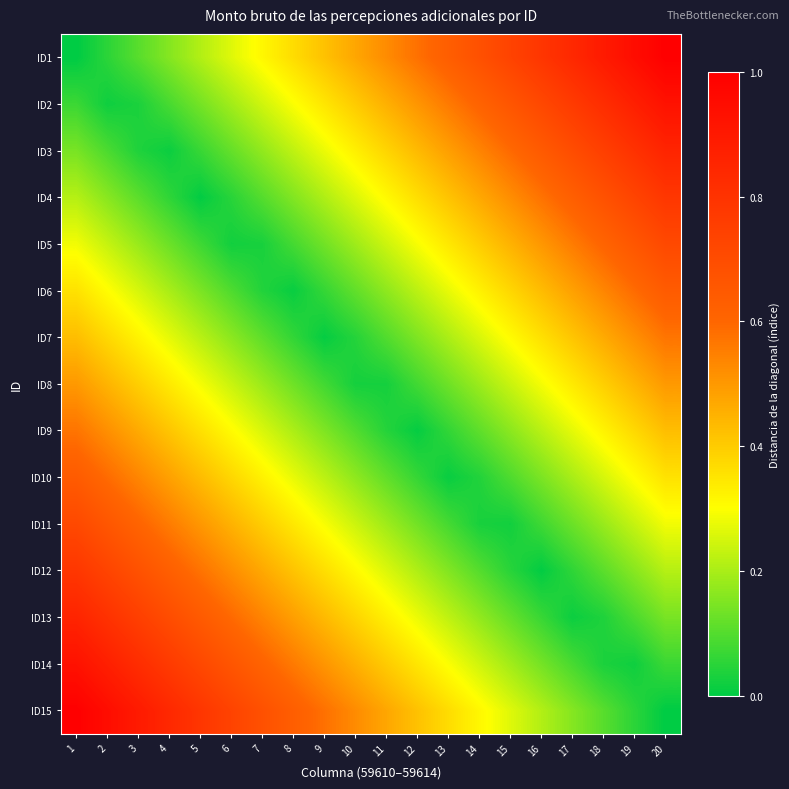

Reading right to left, list all the values displayed in this chart.

ID1: 20=1.0	19=0.9	18=0.9	17=0.8	16=0.8	15=0.7	14=0.7	13=0.6	12=0.6	11=0.5	10=0.5	9=0.4	8=0.4	7=0.3	6=0.3	5=0.2	4=0.2	3=0.1	2=0.1	1=0.0
ID2: 20=0.9	19=0.9	18=0.8	17=0.8	16=0.7	15=0.7	14=0.6	13=0.6	12=0.5	11=0.5	10=0.4	9=0.3	8=0.3	7=0.2	6=0.2	5=0.1	4=0.1	3=0.0	2=0.0	1=0.1
ID3: 20=0.9	19=0.8	18=0.8	17=0.7	16=0.6	15=0.6	14=0.5	13=0.5	12=0.4	11=0.4	10=0.3	9=0.3	8=0.2	7=0.2	6=0.1	5=0.1	4=0.0	3=0.0	2=0.1	1=0.1
ID4: 20=0.8	19=0.7	18=0.7	17=0.6	16=0.6	15=0.5	14=0.5	13=0.4	12=0.4	11=0.3	10=0.3	9=0.2	8=0.2	7=0.1	6=0.0	5=0.0	4=0.1	3=0.1	2=0.2	1=0.2
ID5: 20=0.7	19=0.7	18=0.6	17=0.6	16=0.5	15=0.5	14=0.4	13=0.3	12=0.3	11=0.2	10=0.2	9=0.1	8=0.1	7=0.0	6=0.0	5=0.1	4=0.1	3=0.2	2=0.2	1=0.3
ID6: 20=0.6	19=0.6	18=0.5	17=0.5	16=0.4	15=0.4	14=0.3	13=0.3	12=0.2	11=0.2	10=0.1	9=0.1	8=0.0	7=0.0	6=0.1	5=0.1	4=0.2	3=0.3	2=0.3	1=0.4
ID7: 20=0.6	19=0.5	18=0.5	17=0.4	16=0.4	15=0.3	14=0.3	13=0.2	12=0.2	11=0.1	10=0.0	9=0.0	8=0.1	7=0.1	6=0.2	5=0.2	4=0.3	3=0.3	2=0.4	1=0.4
ID8: 20=0.5	19=0.4	18=0.4	17=0.3	16=0.3	15=0.2	14=0.2	13=0.1	12=0.1	11=0.0	10=0.0	9=0.1	8=0.1	7=0.2	6=0.2	5=0.3	4=0.3	3=0.4	2=0.4	1=0.5
ID9: 20=0.4	19=0.4	18=0.3	17=0.3	16=0.2	15=0.2	14=0.1	13=0.1	12=0.0	11=0.0	10=0.1	9=0.2	8=0.2	7=0.3	6=0.3	5=0.4	4=0.4	3=0.5	2=0.5	1=0.6
ID10: 20=0.4	19=0.3	18=0.3	17=0.2	16=0.1	15=0.1	14=0.0	13=0.0	12=0.1	11=0.1	10=0.2	9=0.2	8=0.3	7=0.3	6=0.4	5=0.4	4=0.5	3=0.5	2=0.6	1=0.6
ID11: 20=0.3	19=0.2	18=0.2	17=0.1	16=0.1	15=0.0	14=0.0	13=0.1	12=0.1	11=0.2	10=0.2	9=0.3	8=0.3	7=0.4	6=0.5	5=0.5	4=0.6	3=0.6	2=0.7	1=0.7
ID12: 20=0.2	19=0.2	18=0.1	17=0.1	16=0.0	15=0.0	14=0.1	13=0.2	12=0.2	11=0.3	10=0.3	9=0.4	8=0.4	7=0.5	6=0.5	5=0.6	4=0.6	3=0.7	2=0.7	1=0.8
ID13: 20=0.1	19=0.1	18=0.0	17=0.0	16=0.1	15=0.1	14=0.2	13=0.2	12=0.3	11=0.3	10=0.4	9=0.4	8=0.5	7=0.5	6=0.6	5=0.6	4=0.7	3=0.8	2=0.8	1=0.9
ID14: 20=0.1	19=0.0	18=0.0	17=0.1	16=0.1	15=0.2	14=0.2	13=0.3	12=0.3	11=0.4	10=0.5	9=0.5	8=0.6	7=0.6	6=0.7	5=0.7	4=0.8	3=0.8	2=0.9	1=0.9
ID15: 20=0.0	19=0.1	18=0.1	17=0.2	16=0.2	15=0.3	14=0.3	13=0.4	12=0.4	11=0.5	10=0.5	9=0.6	8=0.6	7=0.7	6=0.7	5=0.8	4=0.8	3=0.9	2=0.9	1=1.0